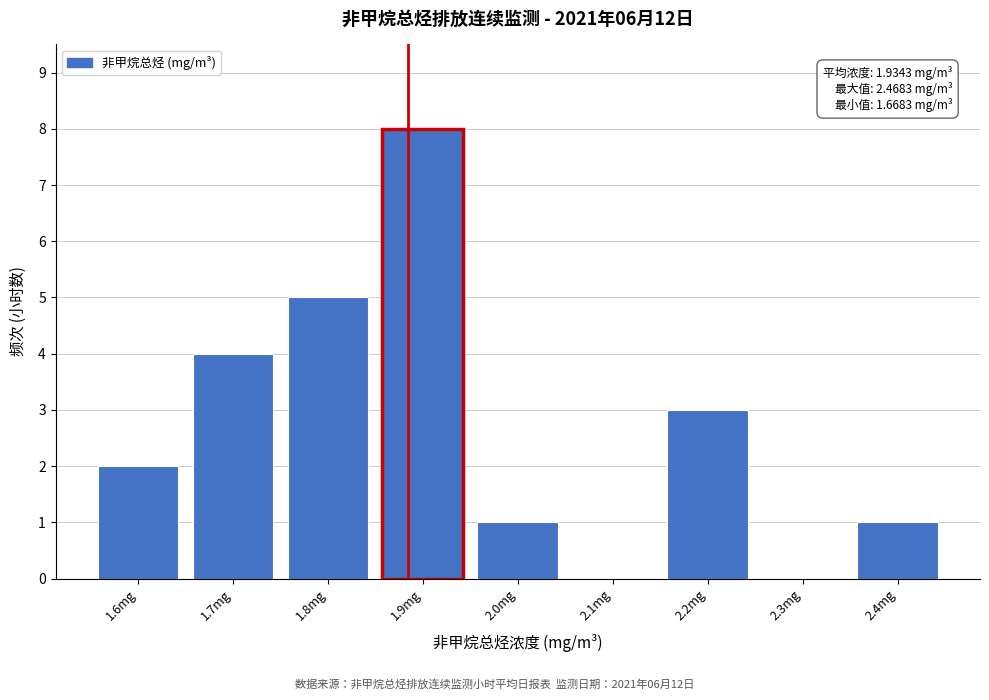

Reading left to right, extract all data points from this chart.

1.6mg=2	1.7mg=4	1.8mg=5	1.9mg=8	2.0mg=1	2.1mg=0	2.2mg=3	2.3mg=0	2.4mg=1